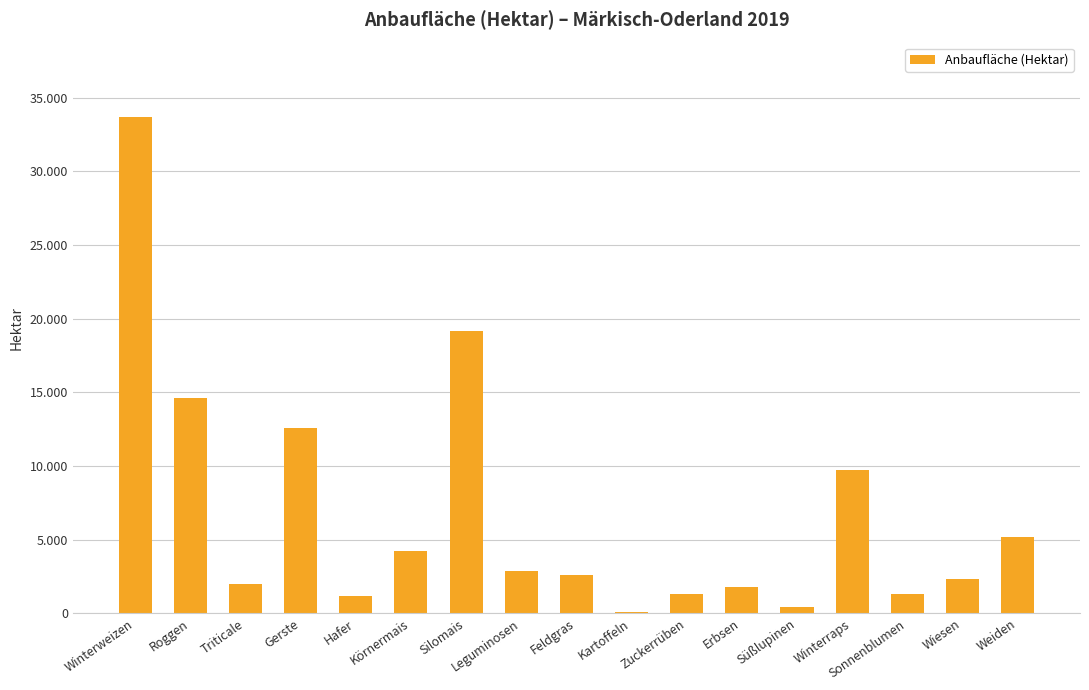

True or false: the data shows 14600 at Roggen.

True